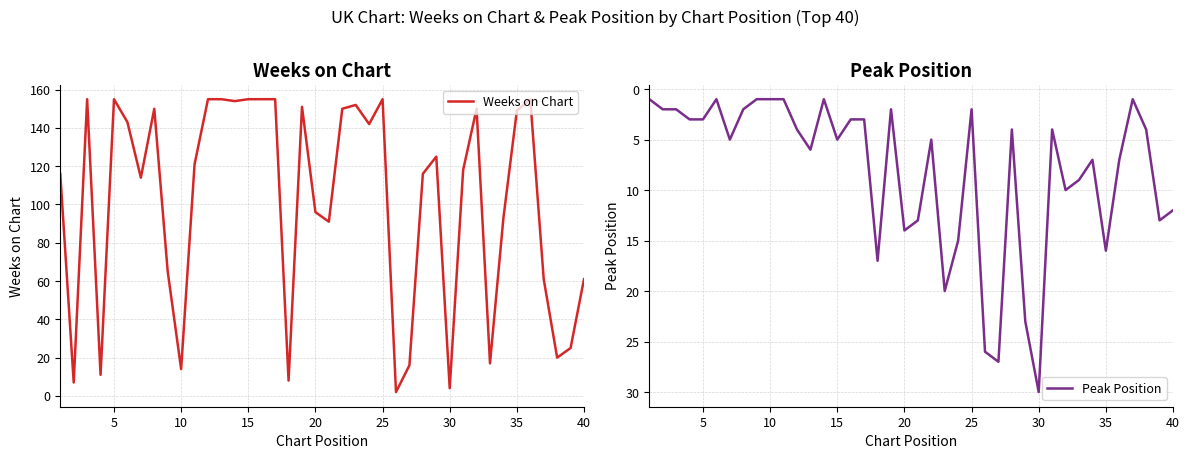

Which category has the highest value in the Peak Position series?

30